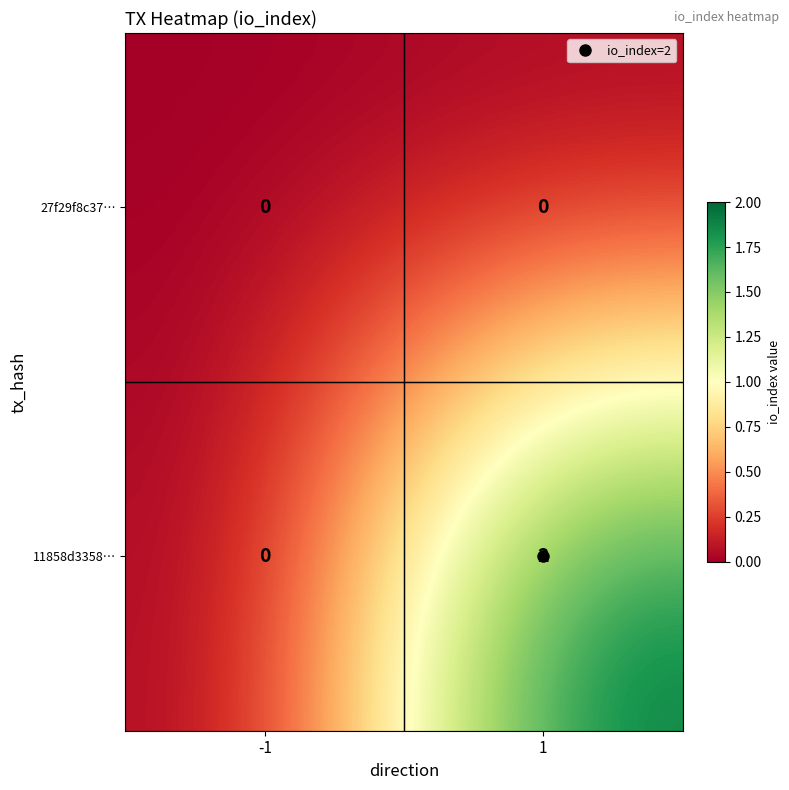

The 11858d3358… series shows -1 at -1. True or false?

False